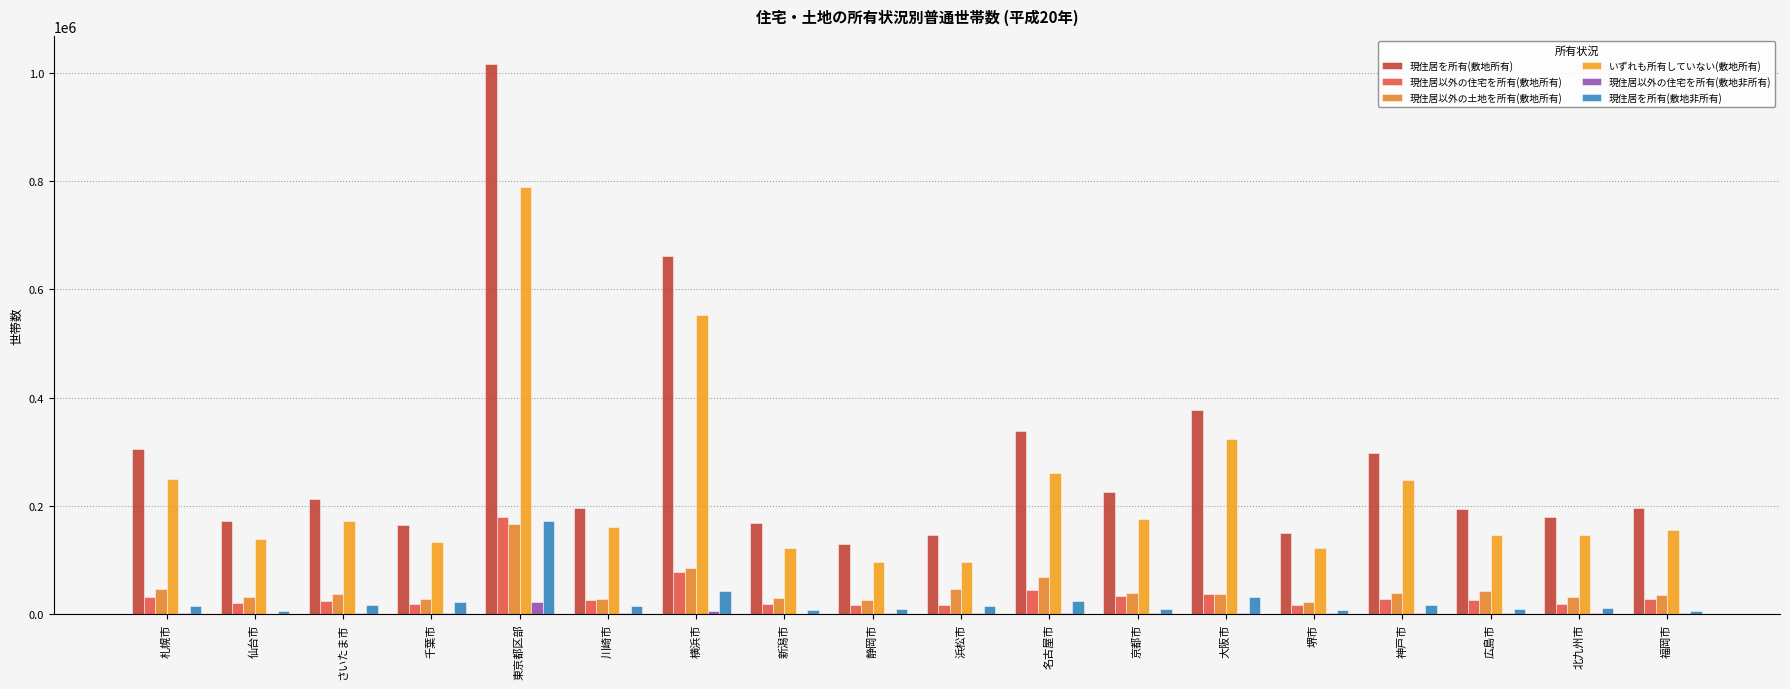

Which series has the largest range (max minus min)?

現住居を所有(敷地所有)